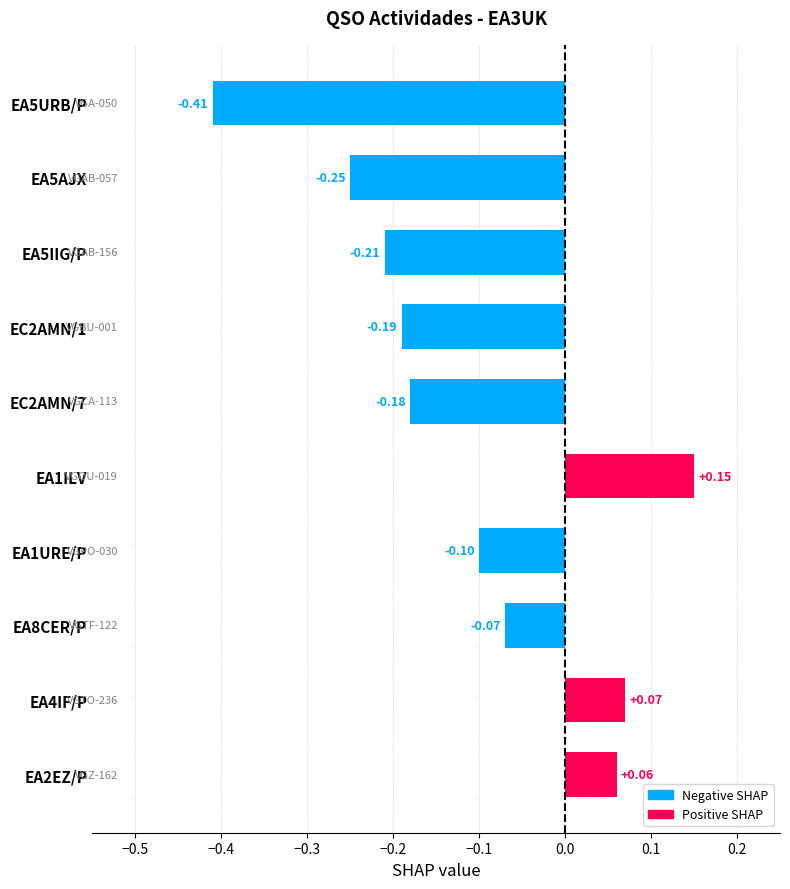

How many bars are there in total?

10